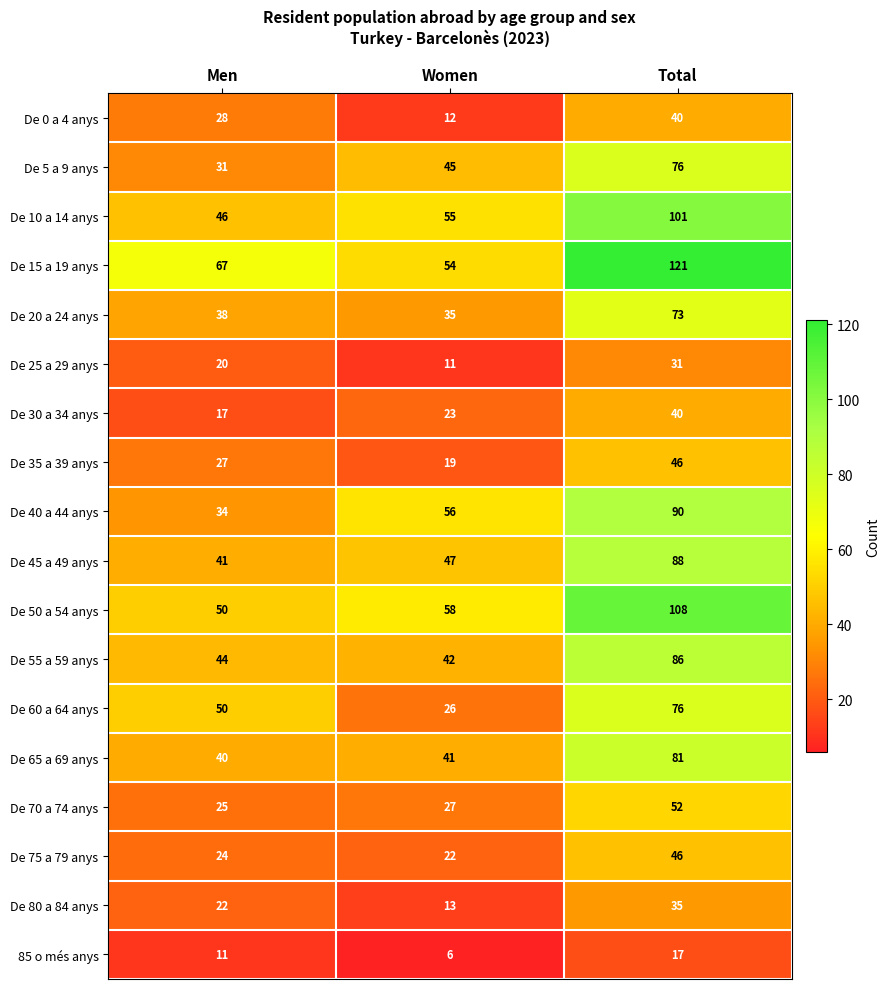

Is it true that De 50 a 54 anys equals 108 at Total?

True